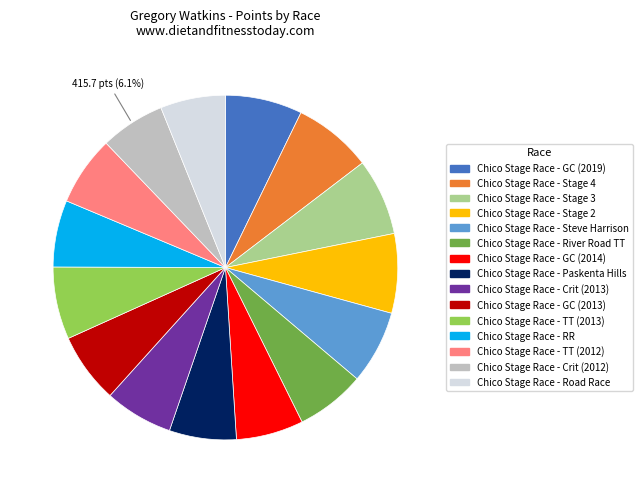

Is the sum of Chico Stage Race - GC (2014) and Chico Stage Race - Crit (2012) greater than half?

No